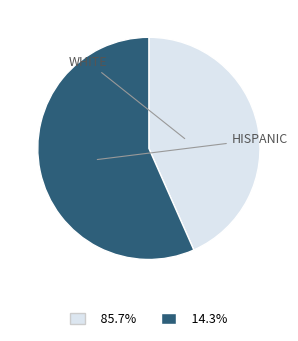

Is there any slice that represents more than half of the pie?

Yes